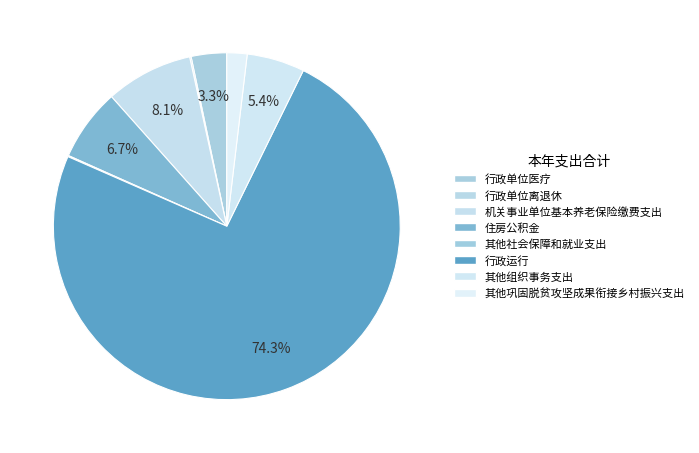

The 机关事业单位基本养老保险缴费支出 slice represents 8% of the pie. True or false?

True